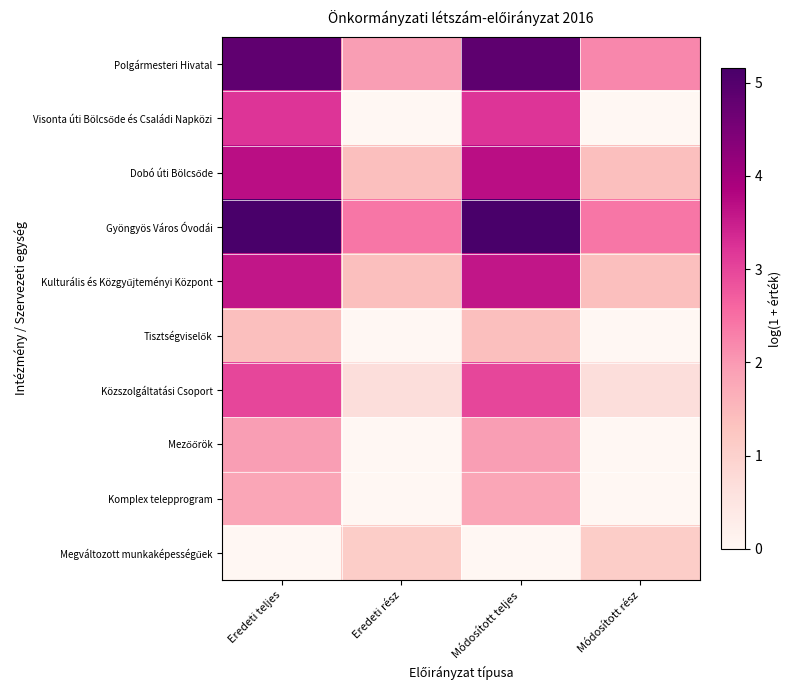

What is the total value across all series at Módosított rész?

9.2